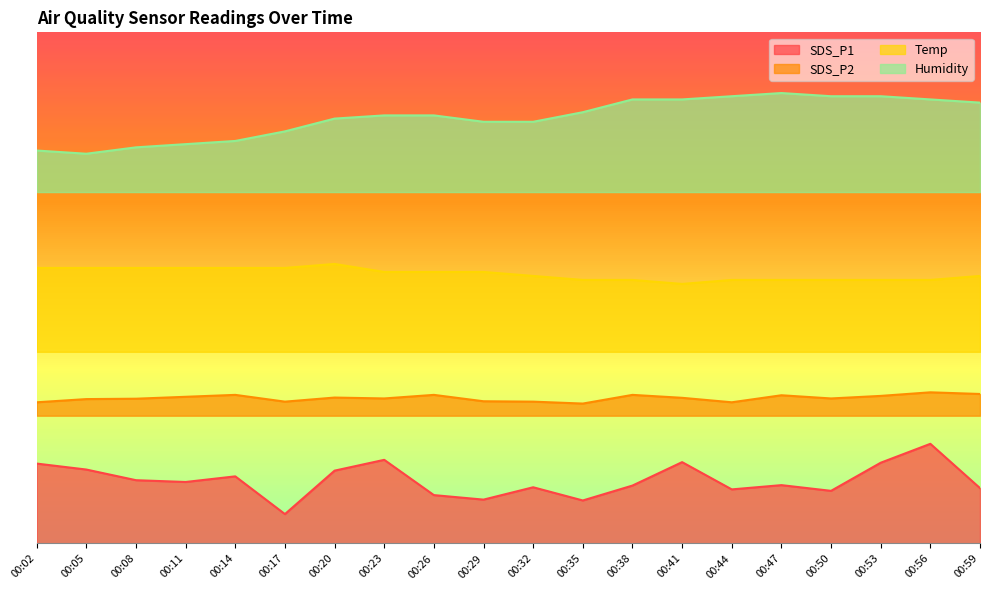

Reading left to right, transcribe all the data shown in this chart.

SDS_P1: 00:02=12.5	00:05=11.6	00:08=9.9	00:11=9.6	00:14=10.5	00:17=4.6	00:20=11.4	00:23=13.1	00:26=7.6	00:29=6.9	00:32=8.8	00:35=6.7	00:38=9.1	00:41=12.7	00:44=8.5	00:47=9.1	00:50=8.2	00:53=12.6	00:56=15.6	00:59=8.7
SDS_P2: 00:02=22.1	00:05=22.6	00:08=22.7	00:11=23.0	00:14=23.3	00:17=22.2	00:20=22.8	00:23=22.7	00:26=23.3	00:29=22.3	00:32=22.2	00:35=21.9	00:38=23.3	00:41=22.8	00:44=22.1	00:47=23.2	00:50=22.7	00:53=23.1	00:56=23.7	00:59=23.4
Temp: 00:02=43.1	00:05=43.1	00:08=43.1	00:11=43.1	00:14=43.1	00:17=43.1	00:20=43.8	00:23=42.5	00:26=42.5	00:29=42.5	00:32=41.9	00:35=41.2	00:38=41.2	00:41=40.6	00:44=41.2	00:47=41.2	00:50=41.2	00:53=41.2	00:56=41.2	00:59=41.9
Humidity: 00:02=61.5	00:05=61.0	00:08=62.0	00:11=62.5	00:14=63.0	00:17=64.5	00:20=66.5	00:23=67.0	00:26=67.0	00:29=66.0	00:32=66.0	00:35=67.5	00:38=69.5	00:41=69.5	00:44=70.0	00:47=70.5	00:50=70.0	00:53=70.0	00:56=69.5	00:59=69.0